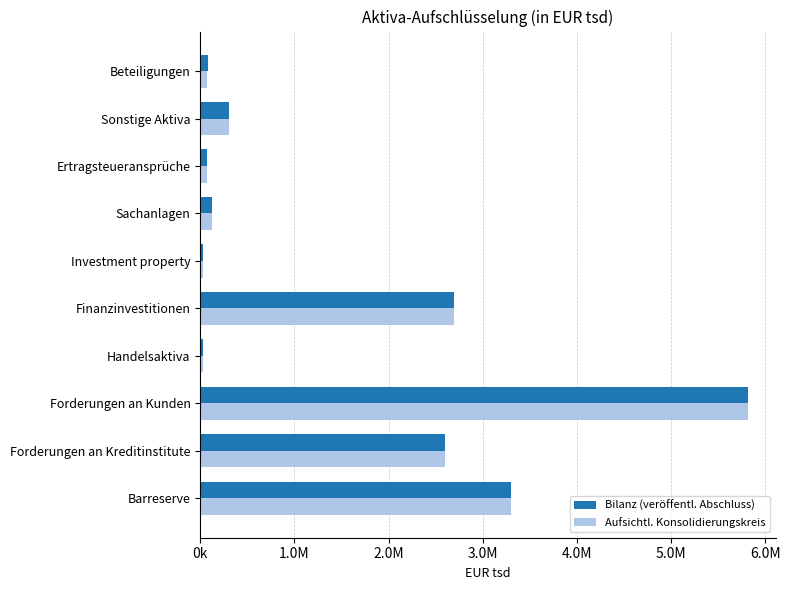

What are all the series names shown in the legend?

Bilanz (veröffentl. Abschluss), Aufsichtl. Konsolidierungskreis